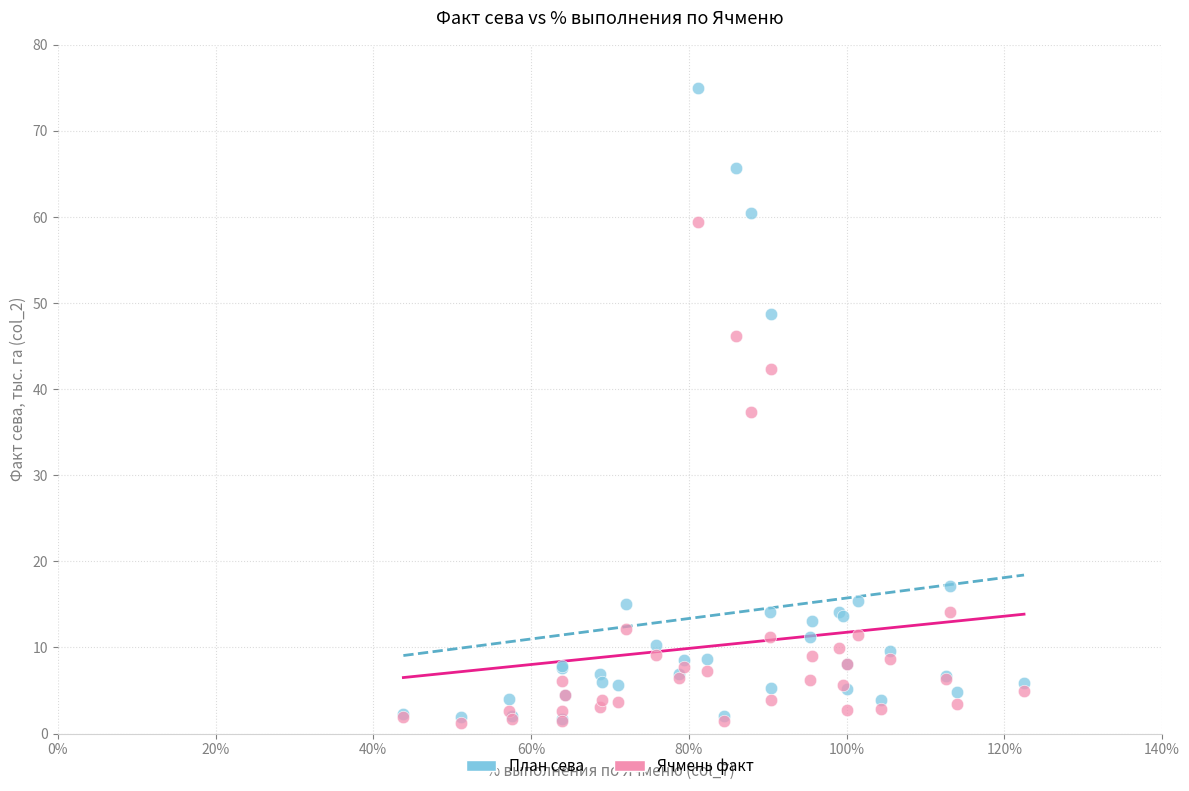

In the Ячмень факт series, what Y value is closest to 30?

37.3